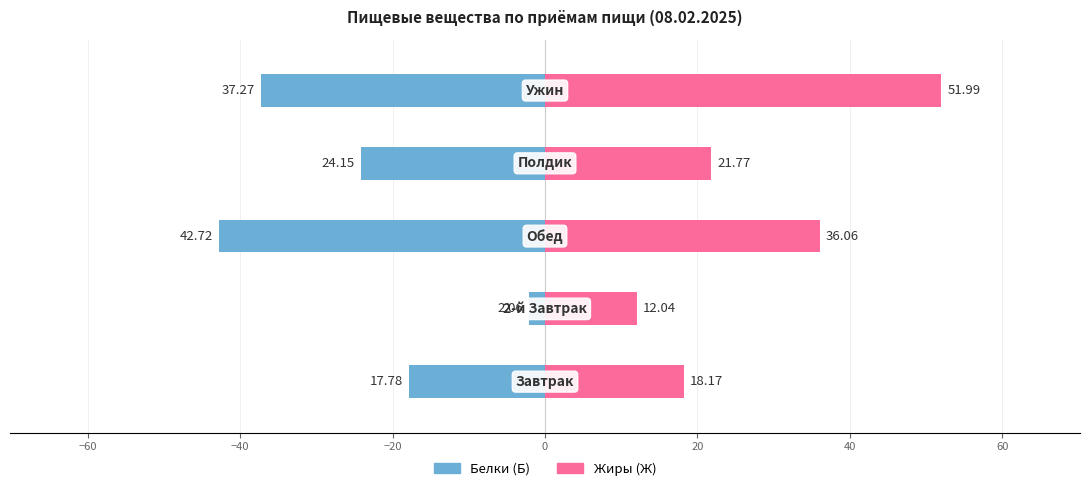

At −60, list the series in order from largest to smallest.

Жиры (Ж), Белки (Б)